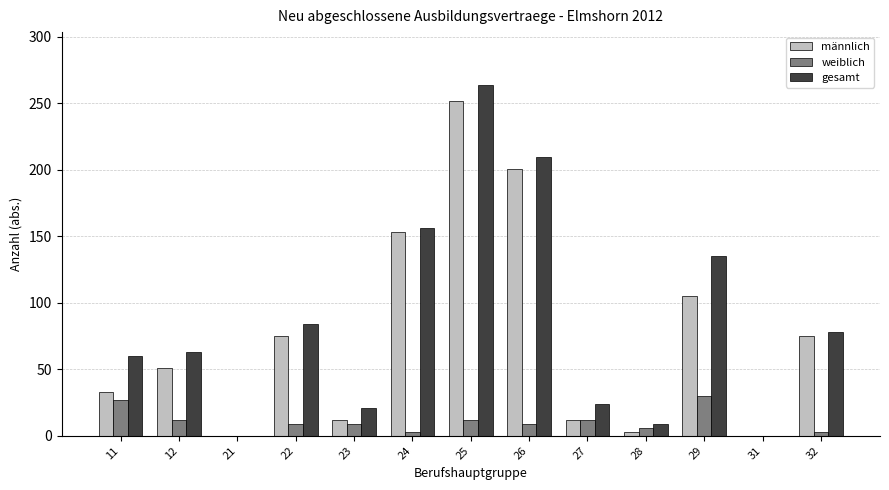

Reading left to right, what are all the values shown in this chart?

männlich: 11=33	12=51	21=0	22=75	23=12	24=153	25=252	26=201	27=12	28=3	29=105	31=0	32=75
weiblich: 11=27	12=12	21=0	22=9	23=9	24=3	25=12	26=9	27=12	28=6	29=30	31=0	32=3
gesamt: 11=60	12=63	21=0	22=84	23=21	24=156	25=264	26=210	27=24	28=9	29=135	31=0	32=78